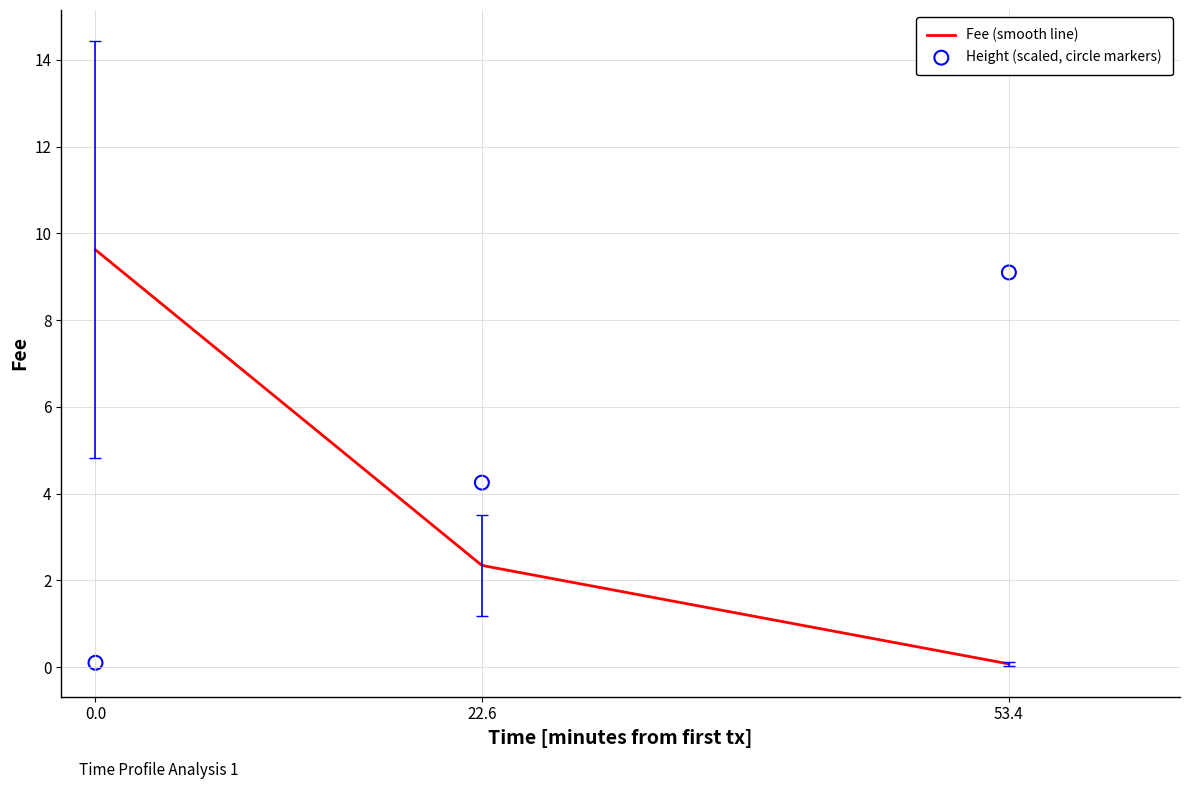

What is the maximum value for Fee (smooth line)?

9.6